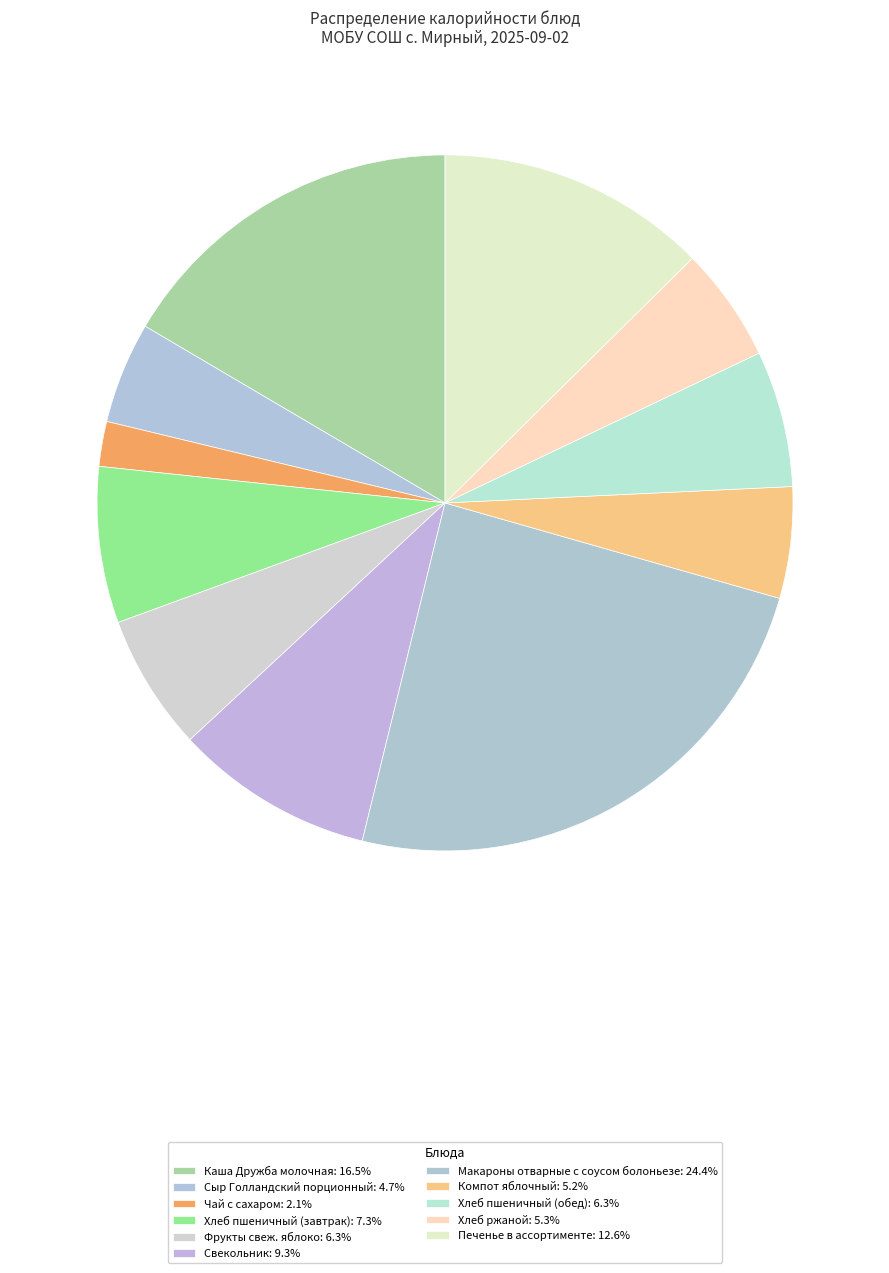

Which slice is the largest?

Макароны отварные с соусом болоньезе